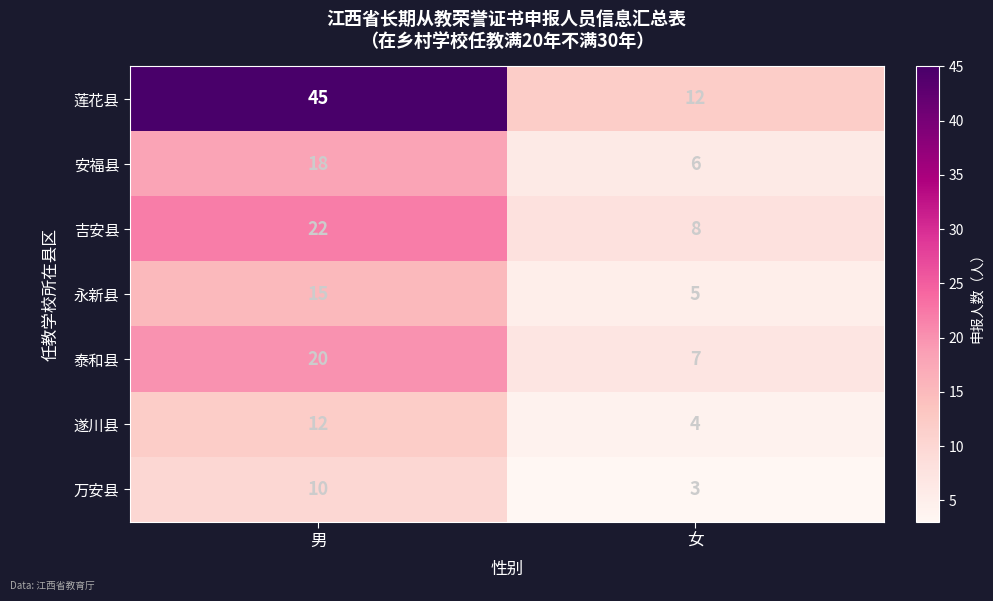

The 永新县 series shows 7 at 男. True or false?

False